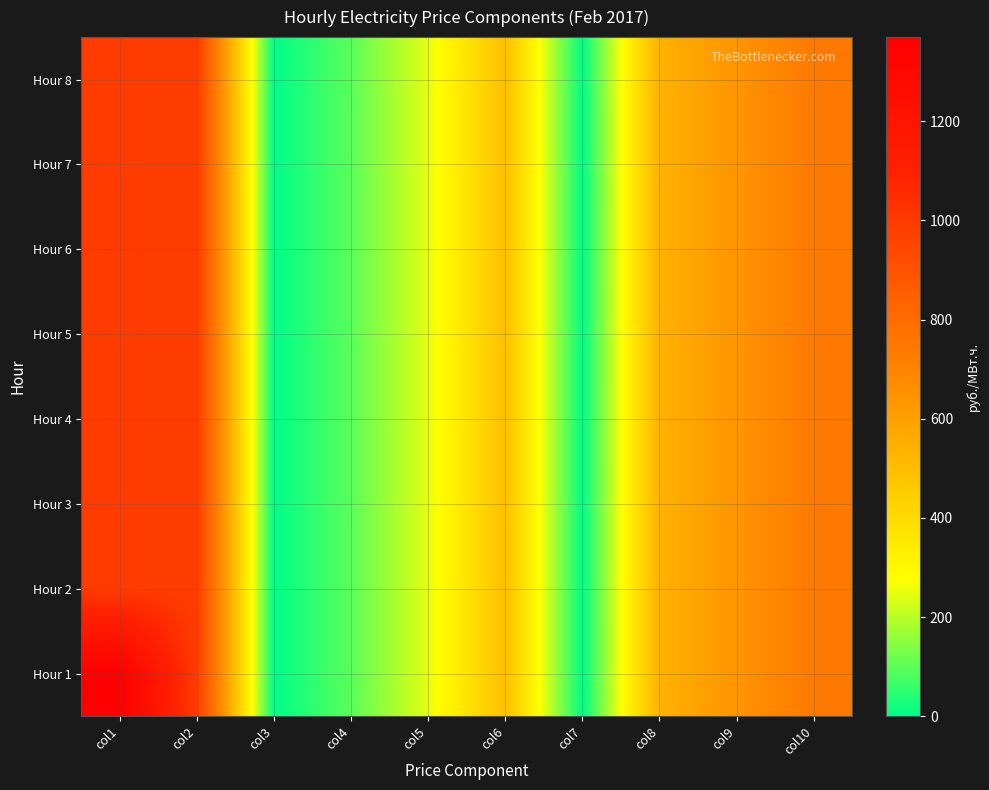

Which category has the highest value across all series?

col1